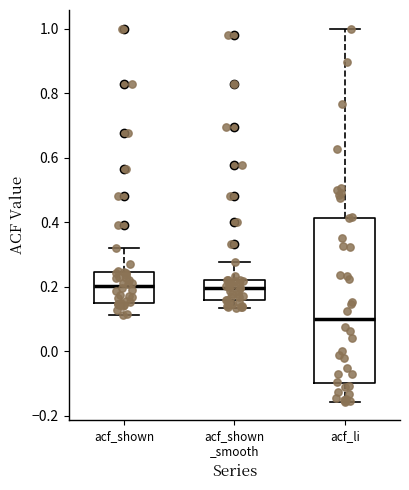

Which box has the lowest median line?

acf_li